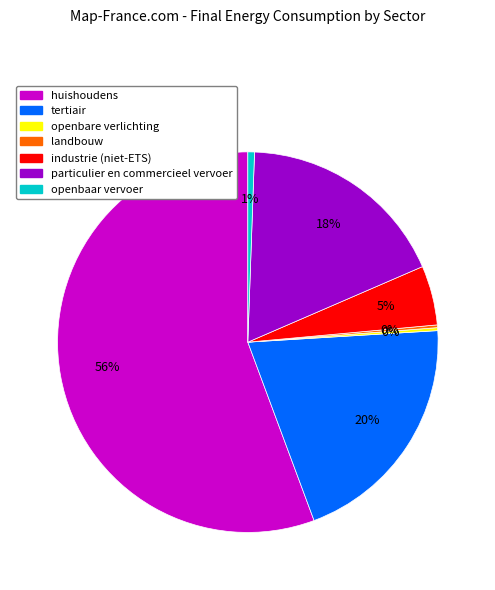

Is it true that openbaar vervoer is 1% of the pie?

True